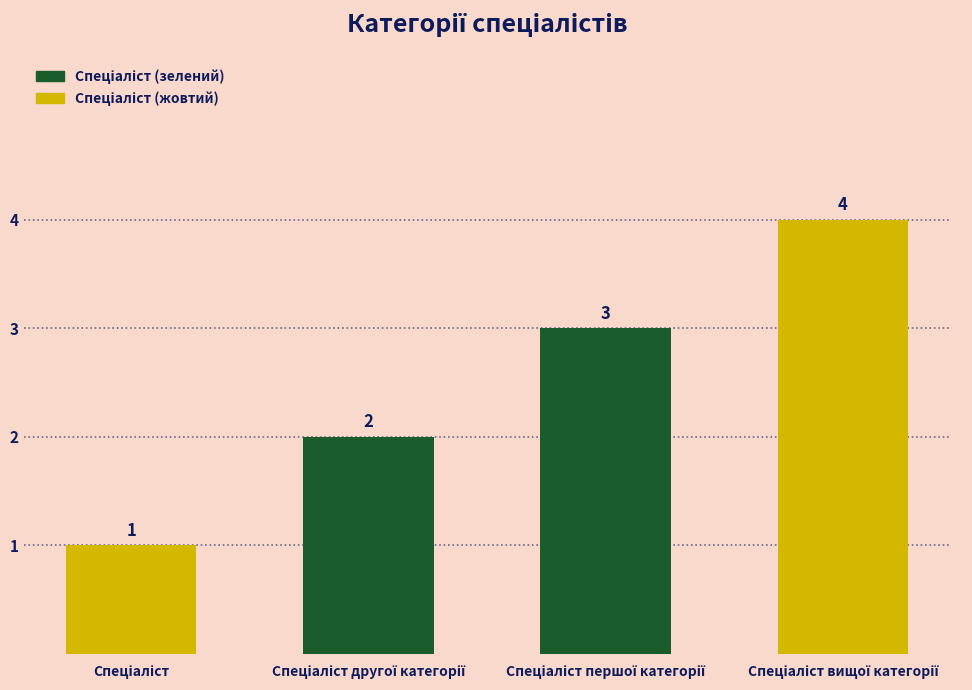

What is the value of the 2nd bar from the left?

2